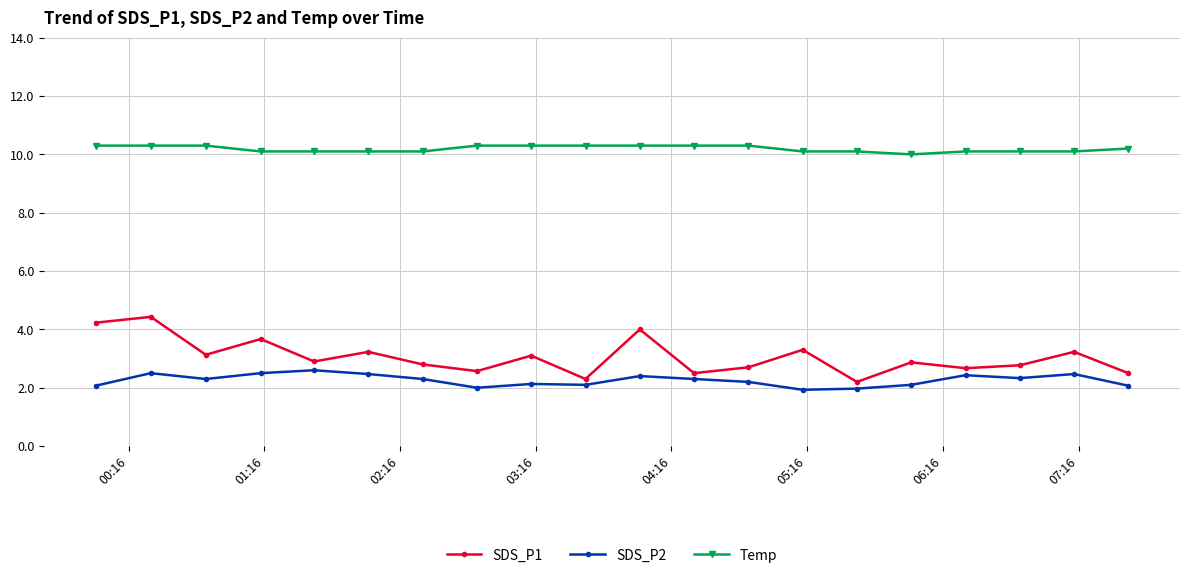

True or false: SDS_P2 has more than 0 points higher than both neighbors.

True